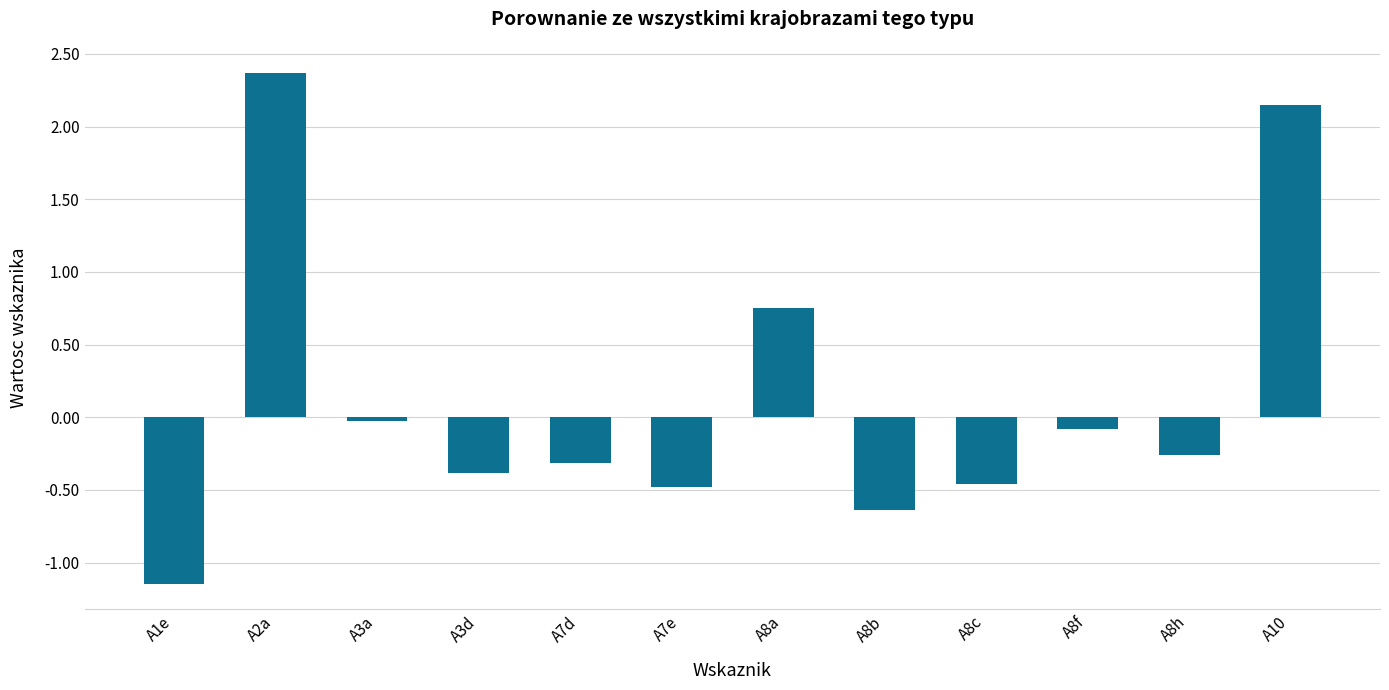

Count the number of values greater than 0.

3